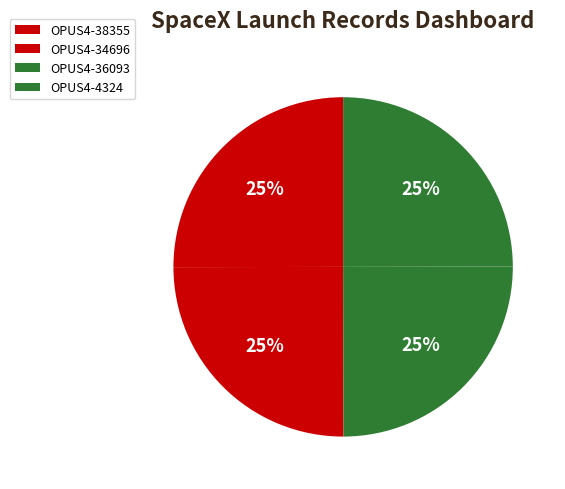

The OPUS4-36093 slice represents 18% of the pie. True or false?

False